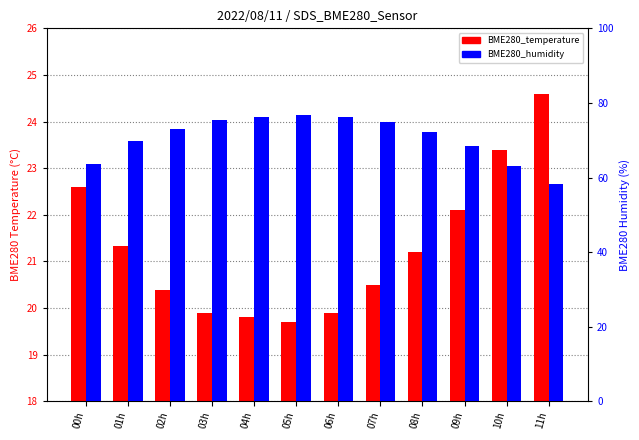

What is the label of the 12th bar from the left?

11h